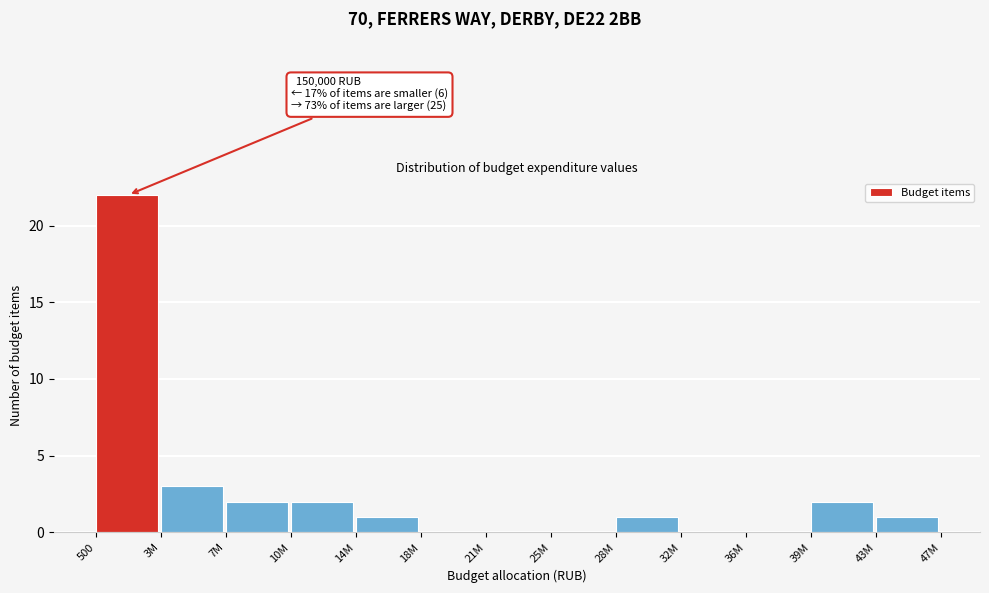

Reading left to right, transcribe all the data shown in this chart.

500=22	3M=3	7M=2	10M=2	14M=1	18M=0	21M=0	25M=0	28M=1	32M=0	36M=0	39M=2	43M=1